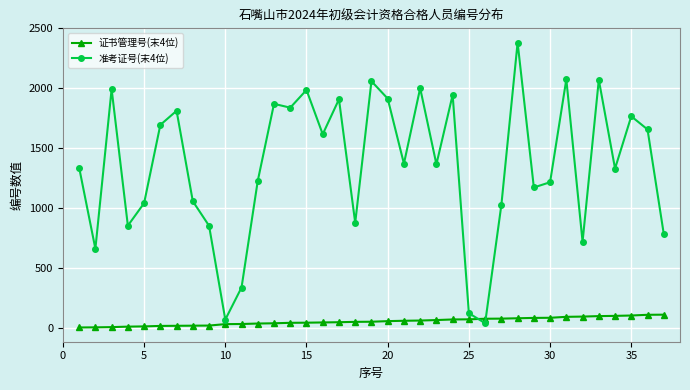

Rank the series by their maximum value, from highest to lowest.

准考证号(末4位), 证书管理号(末4位)